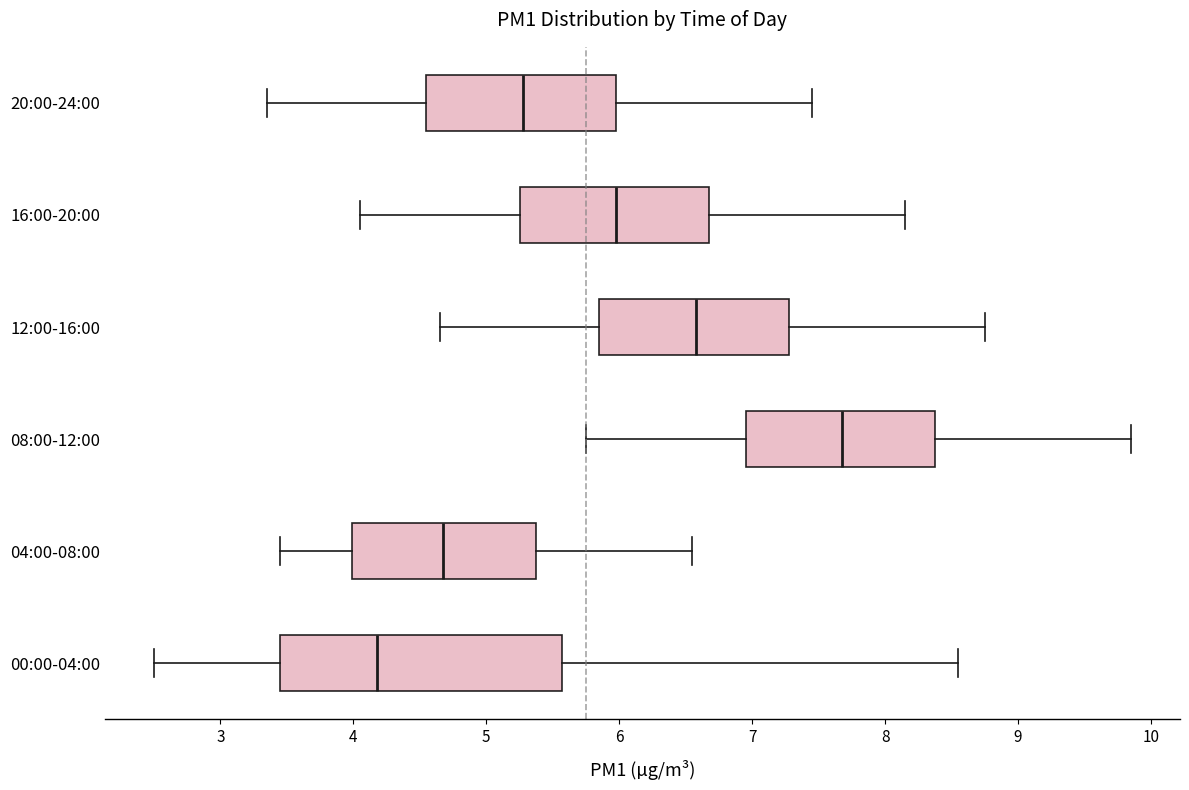

Comparing the boxes themselves (not the whiskers), which one is the widest?

00:00-04:00